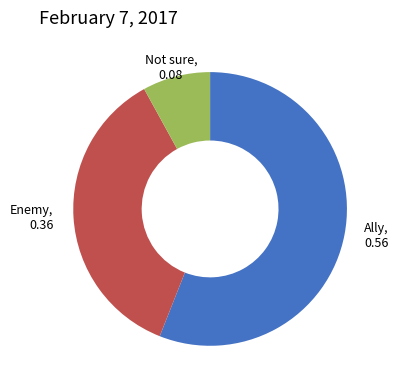

Is there a majority slice in this chart?

Yes